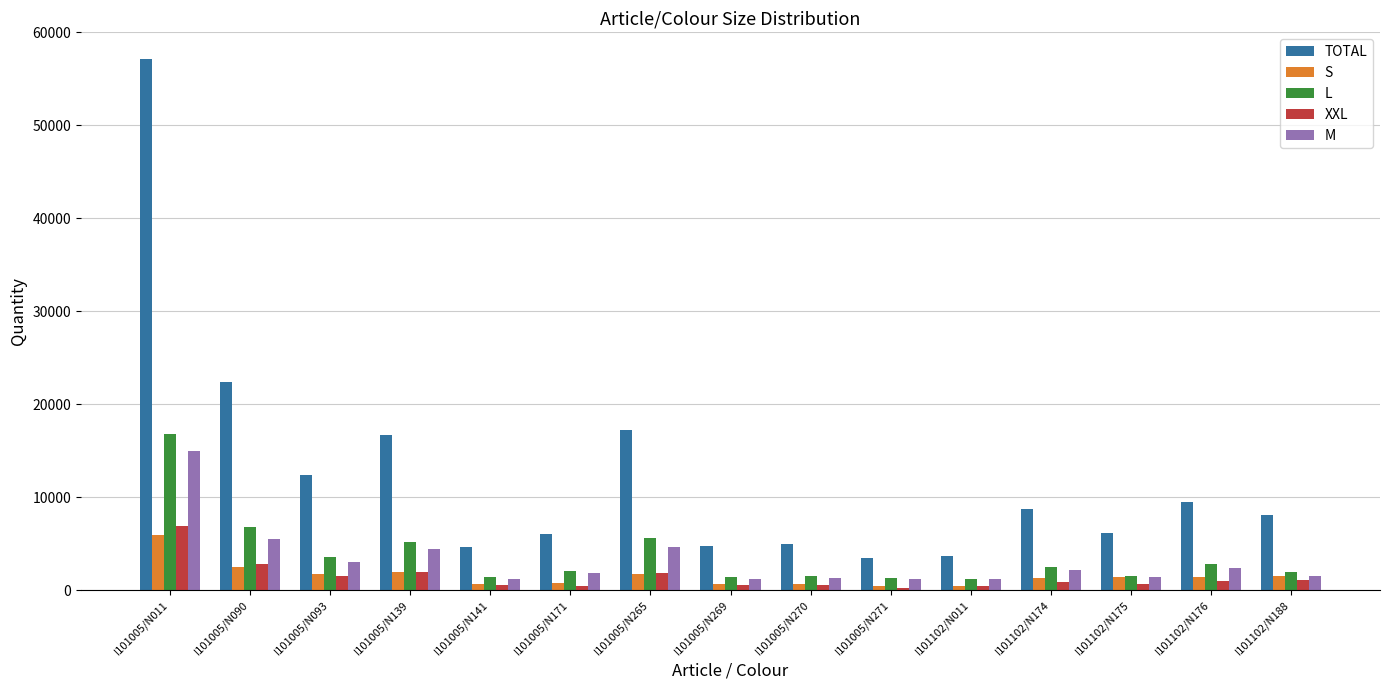

List the series in order of their peak value, lowest first.

S, XXL, M, L, TOTAL